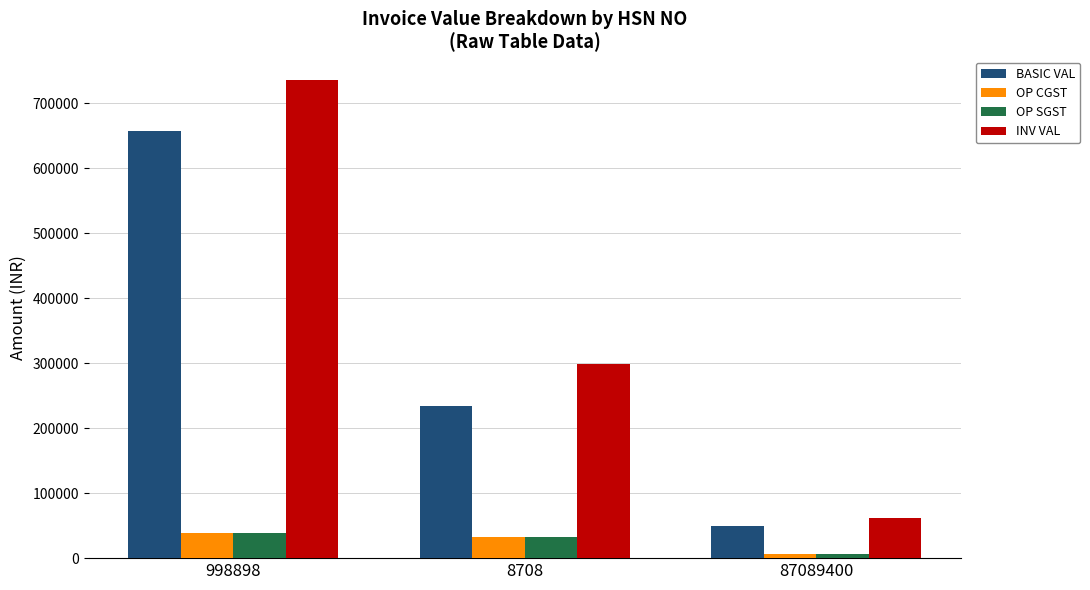

List the labels in order of BASIC VAL value, largest first.

998898, 8708, 87089400